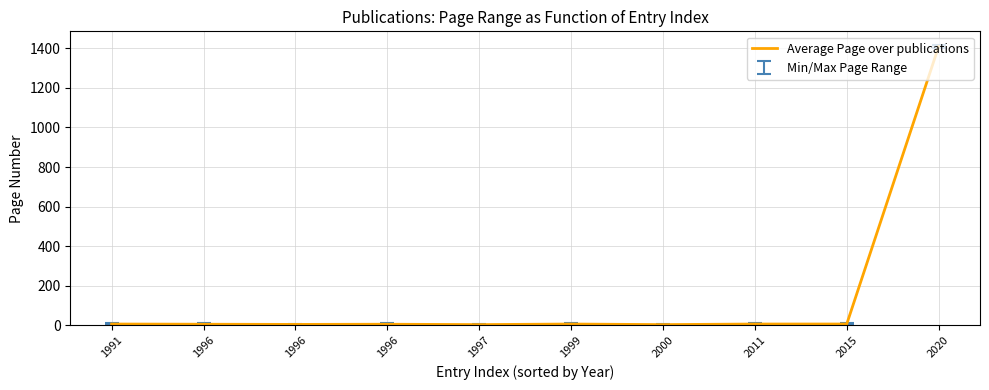

How many lines are shown in the chart?

1